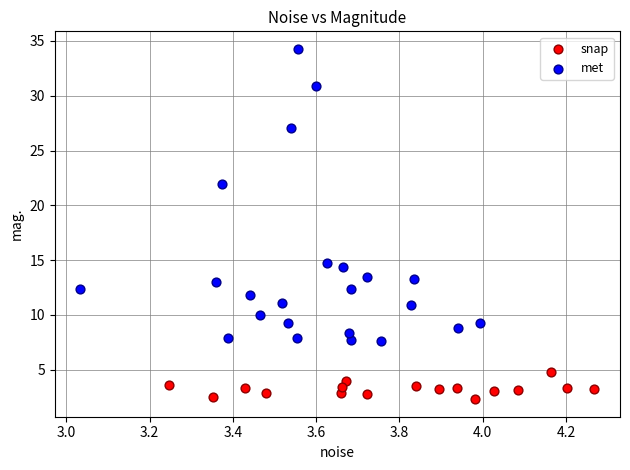

What are all the series names shown in the legend?

snap, met